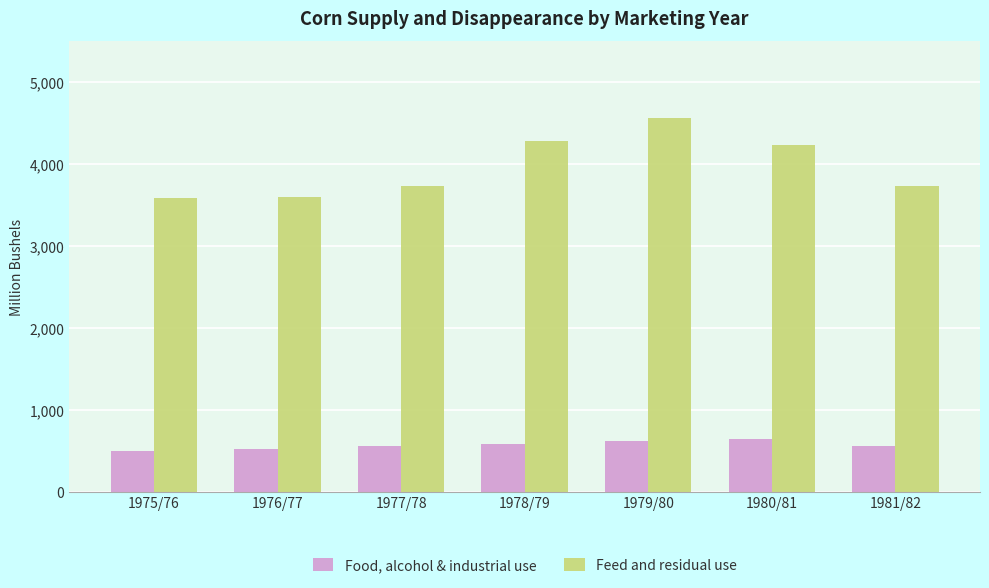

The value of Feed and residual use at 1980/81 is 6323.0. True or false?

False